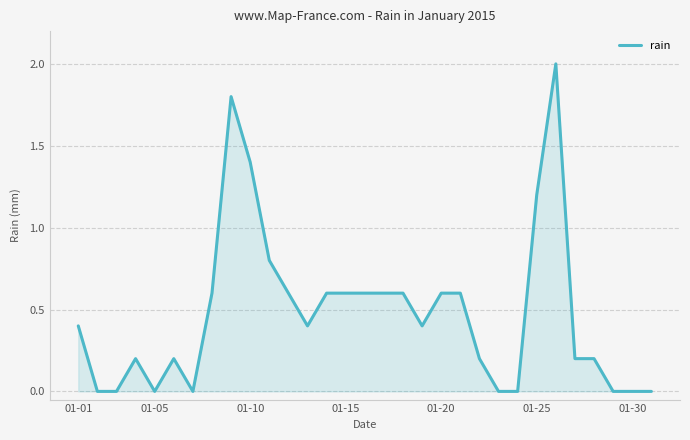

What is the difference between the maximum and minimum values?

2.0